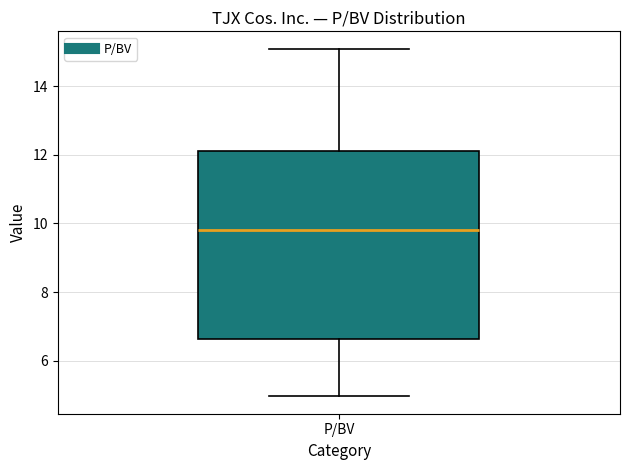

Where is the upper edge of the box for P/BV on the y-axis? The values are not printed on the chart, so give them approximately, as read against the axis.

12.2